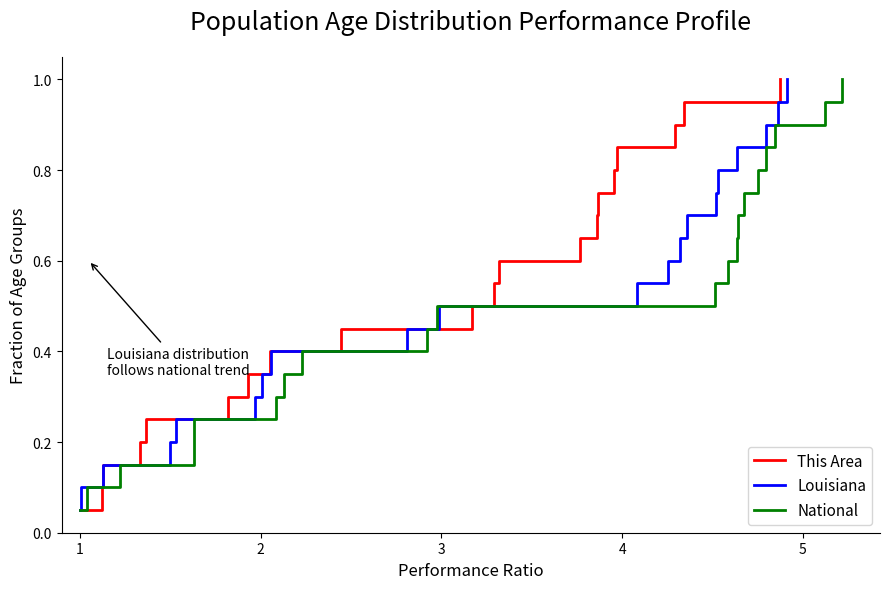

What is the maximum value for Louisiana?

1.0